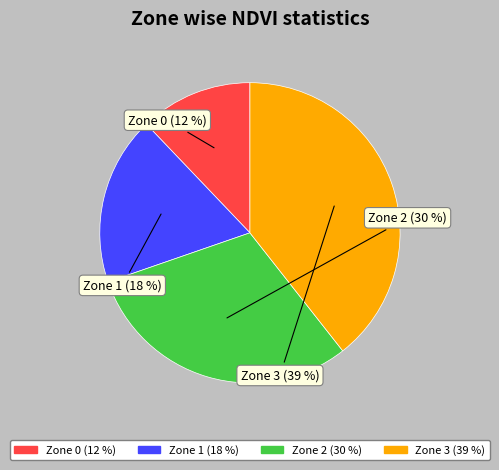

How many slices are in this pie chart?

4